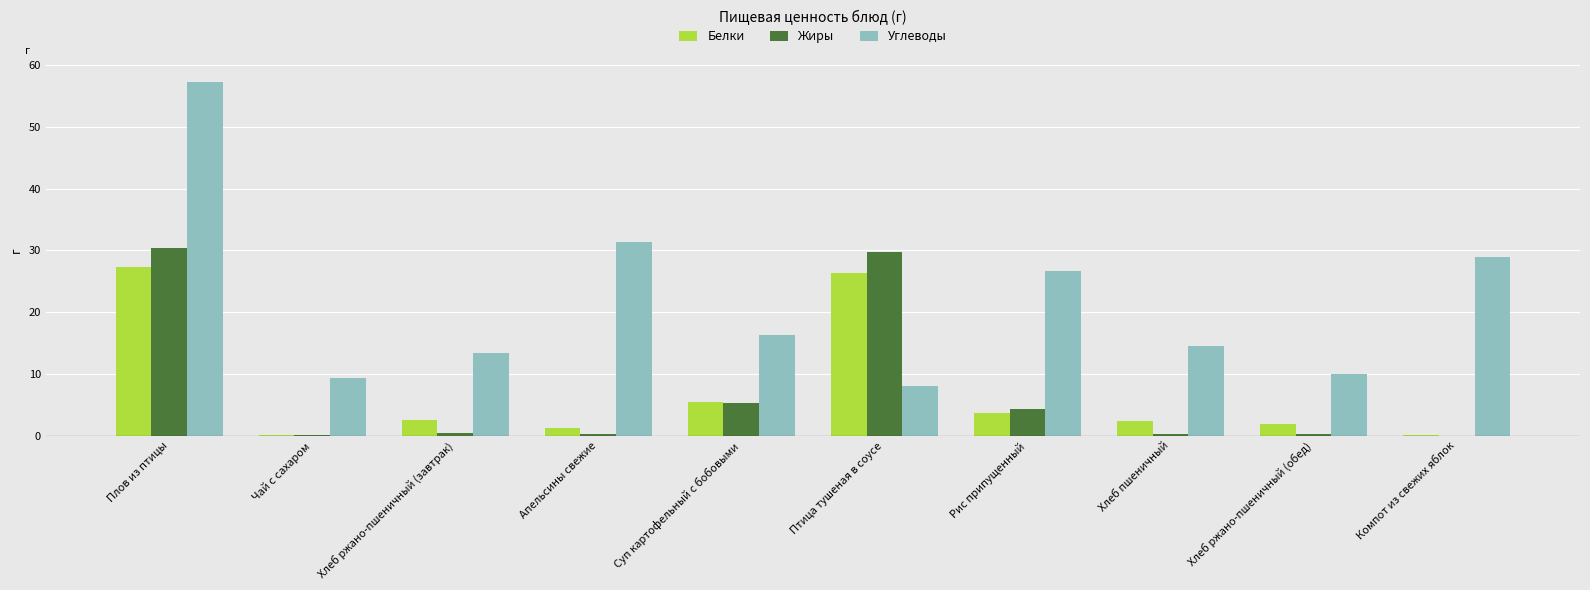

Where is Жиры nearest to the value 15?

Суп картофельный с бобовыми